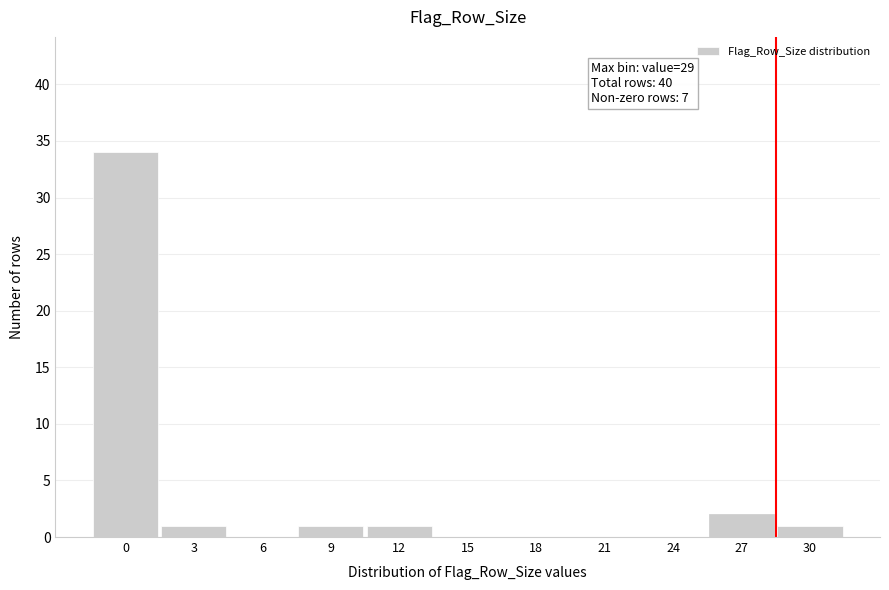

Reading right to left, extract all data points from this chart.

30=1	27=2	24=0	21=0	18=0	15=0	12=1	9=1	6=0	3=1	0=34